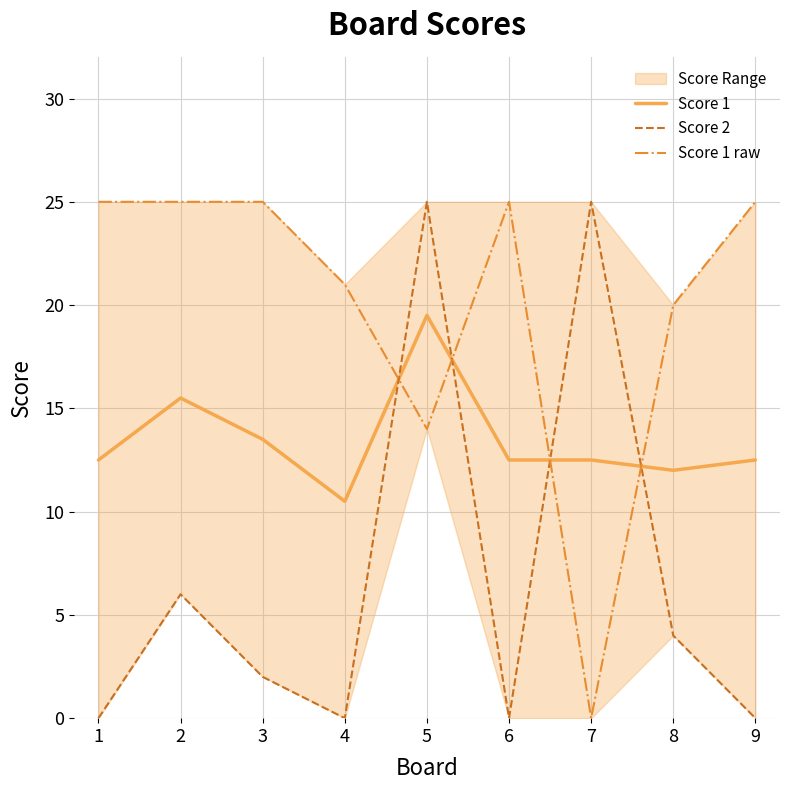

The value of Score 1 at 2 is 15.5. True or false?

True